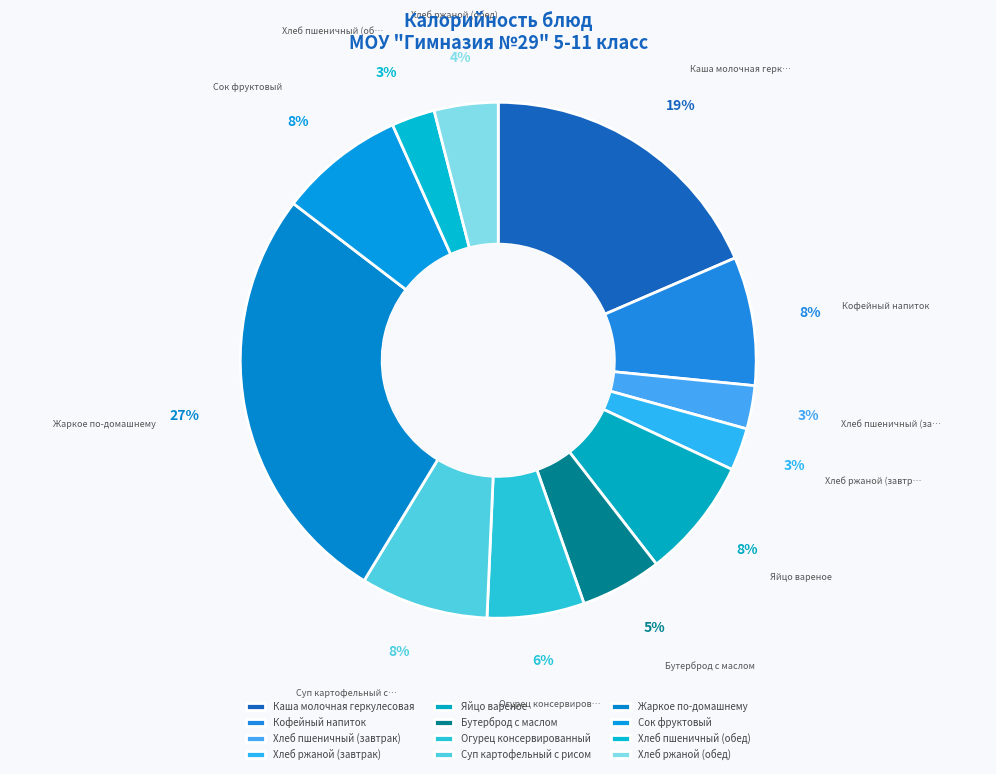

How many segments does this pie chart have?

12